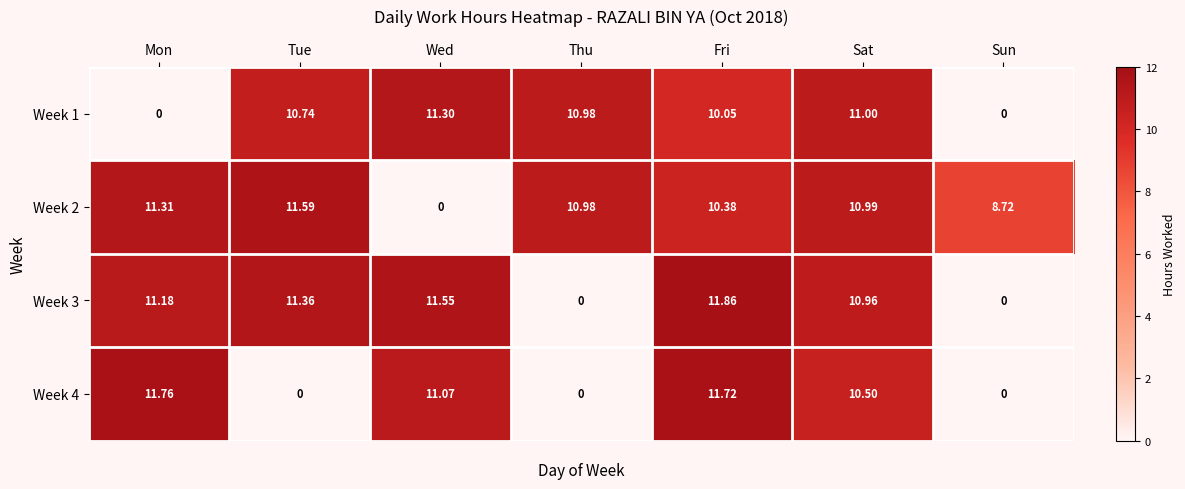

What is the total value across all series at Wed?

33.9